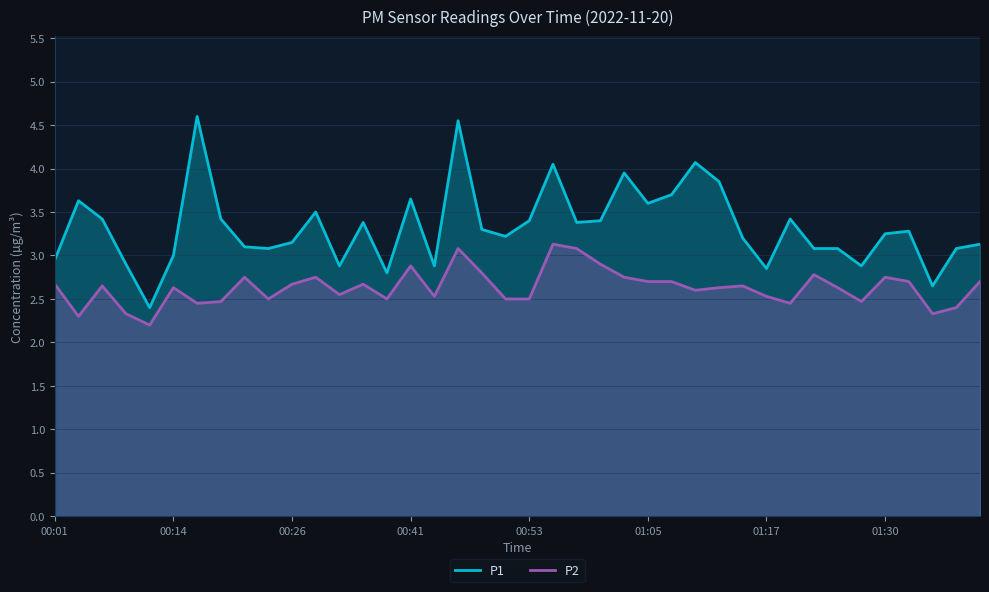

What is the approximate value of P2 at 00:28?

2.8